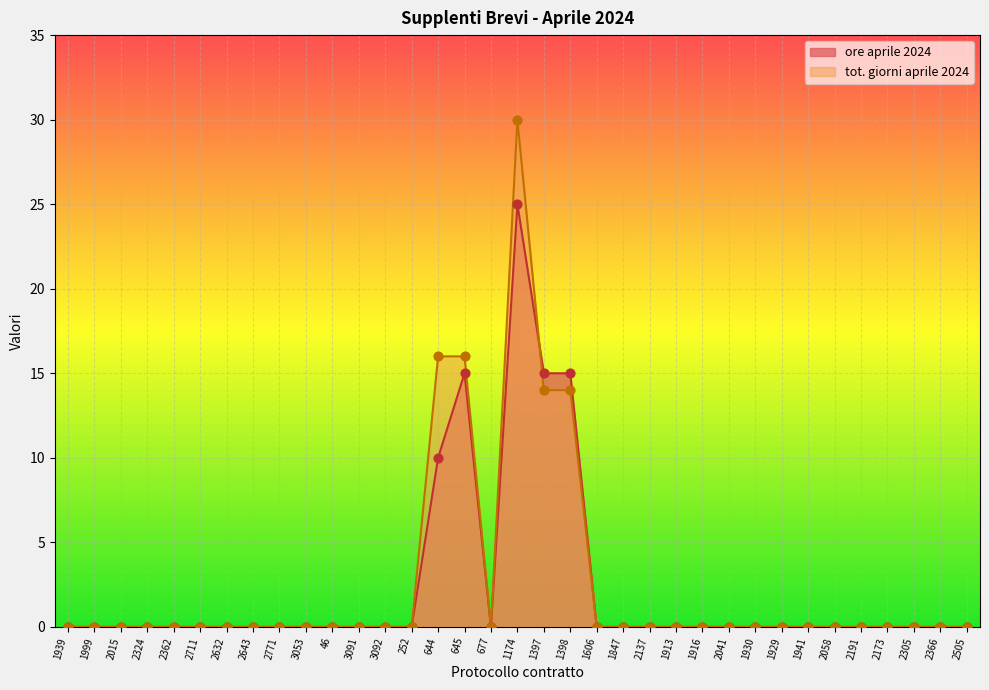

Which series has the largest Y range (max minus min)?

tot. giorni aprile 2024